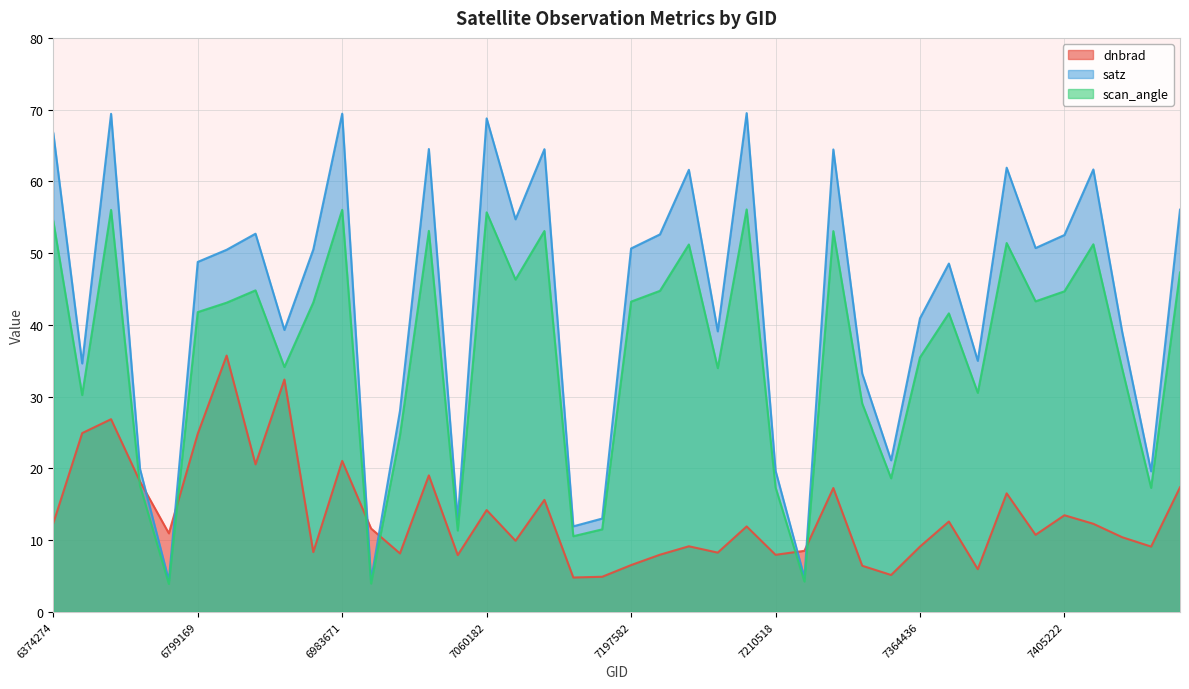

Where is scan_angle nearest to the value 29?

28